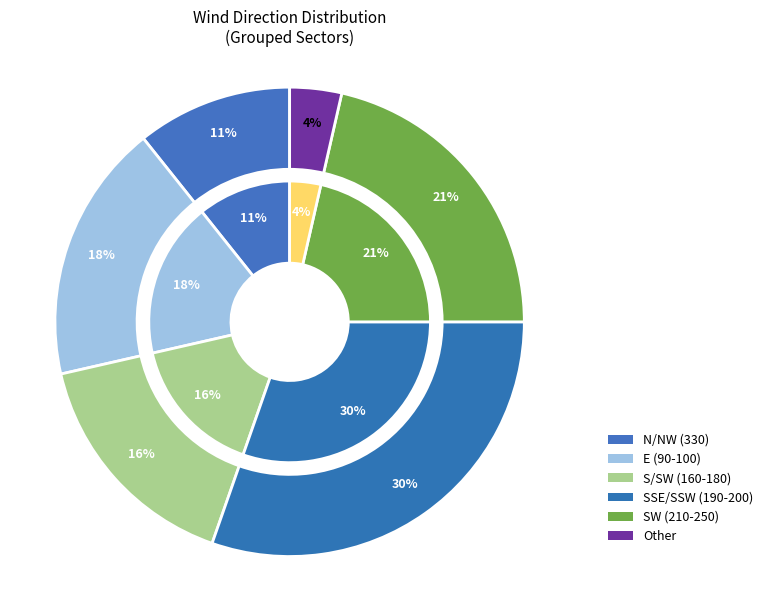

Is there any slice that represents more than half of the pie?

No